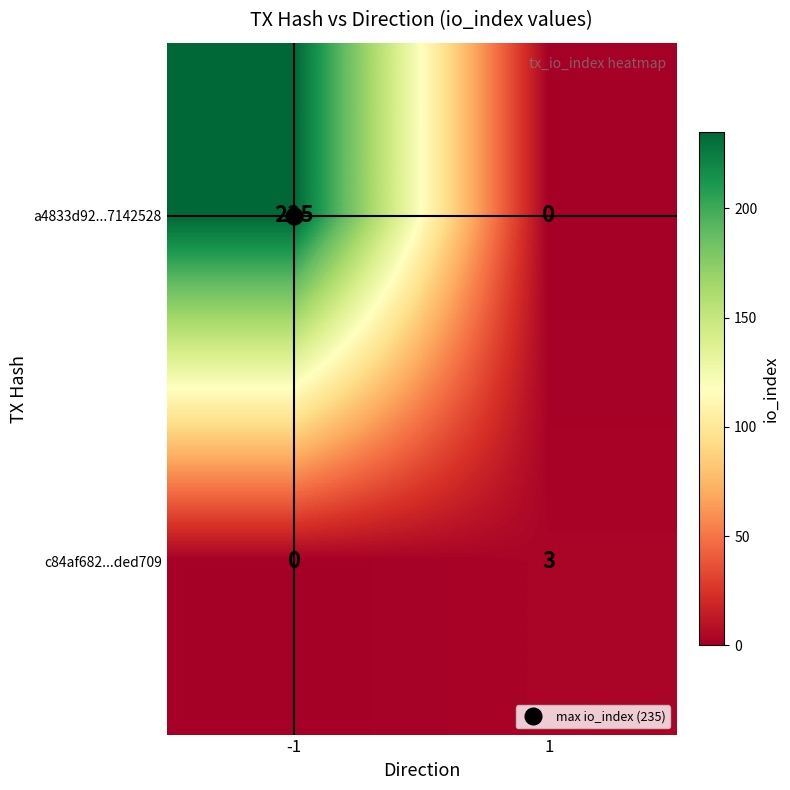

What value does the c84af682...ded709 series have at 1?

3